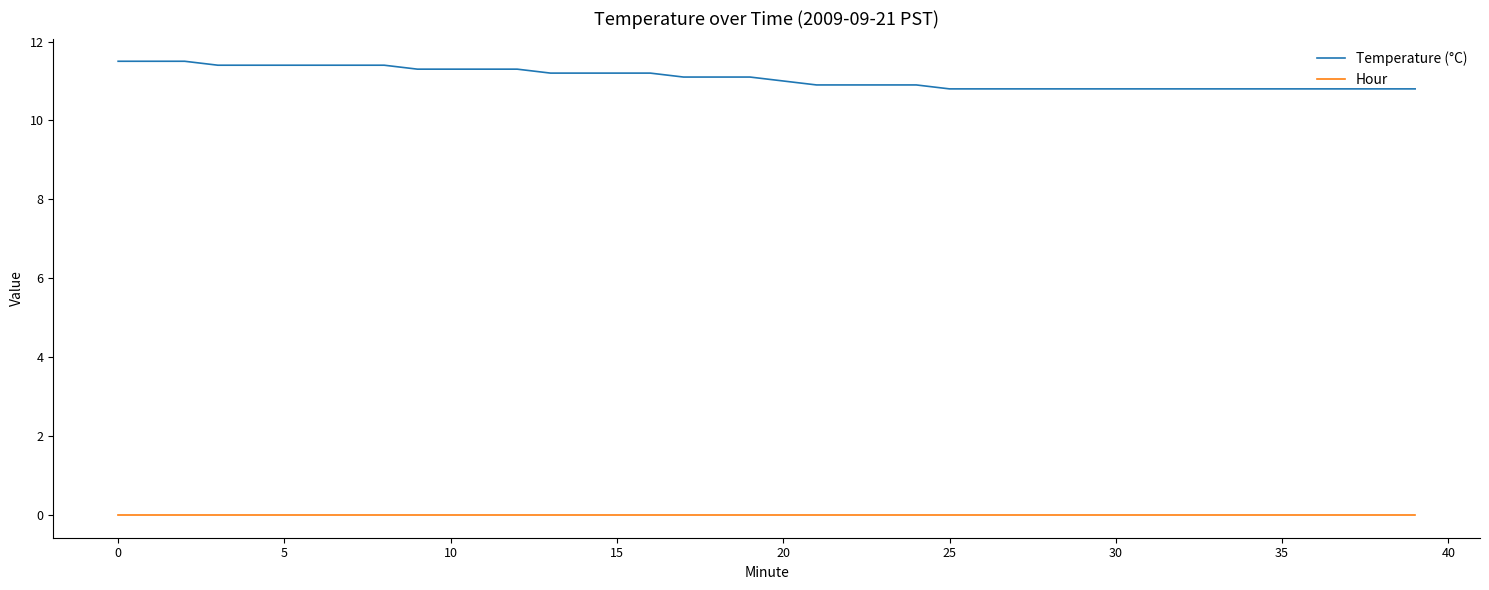

List the series in order of their overall mean, lowest first.

Hour, Temperature (°C)